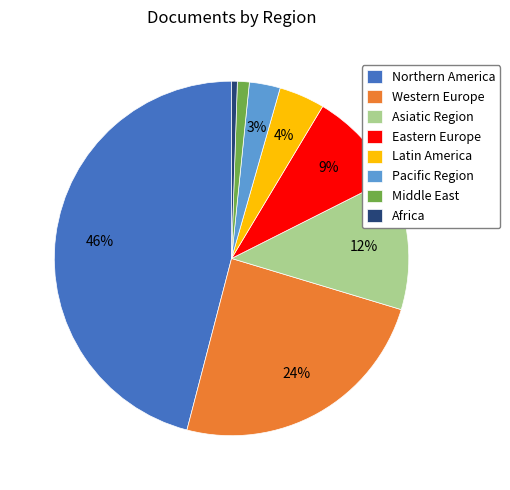

Which has a higher value, Asiatic Region or Western Europe?

Western Europe